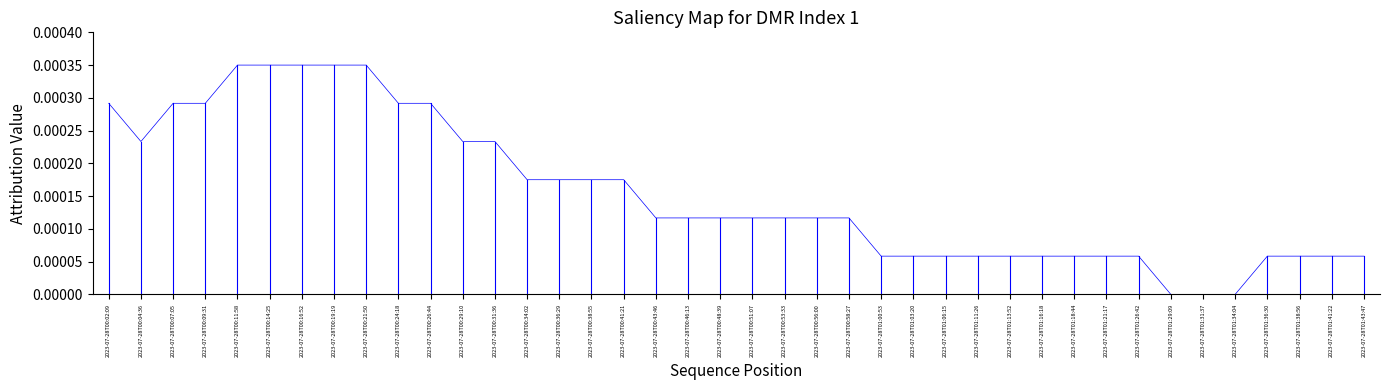

Is it true that the value at 2023-07-28T00:29:10 is 0.0?

False